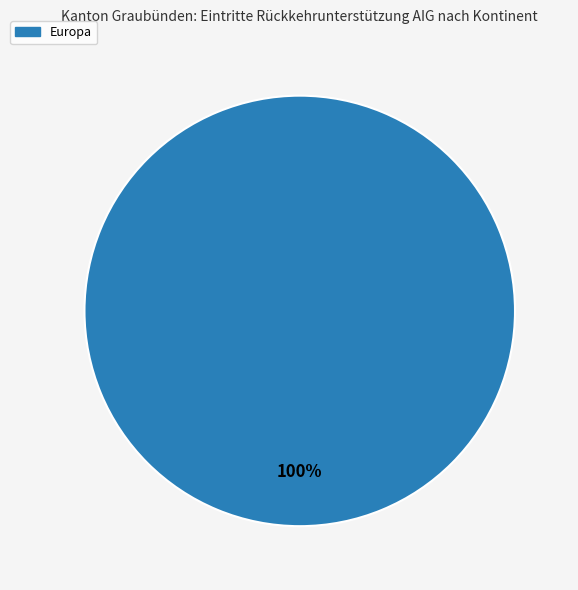

How many slices are in this pie chart?

1